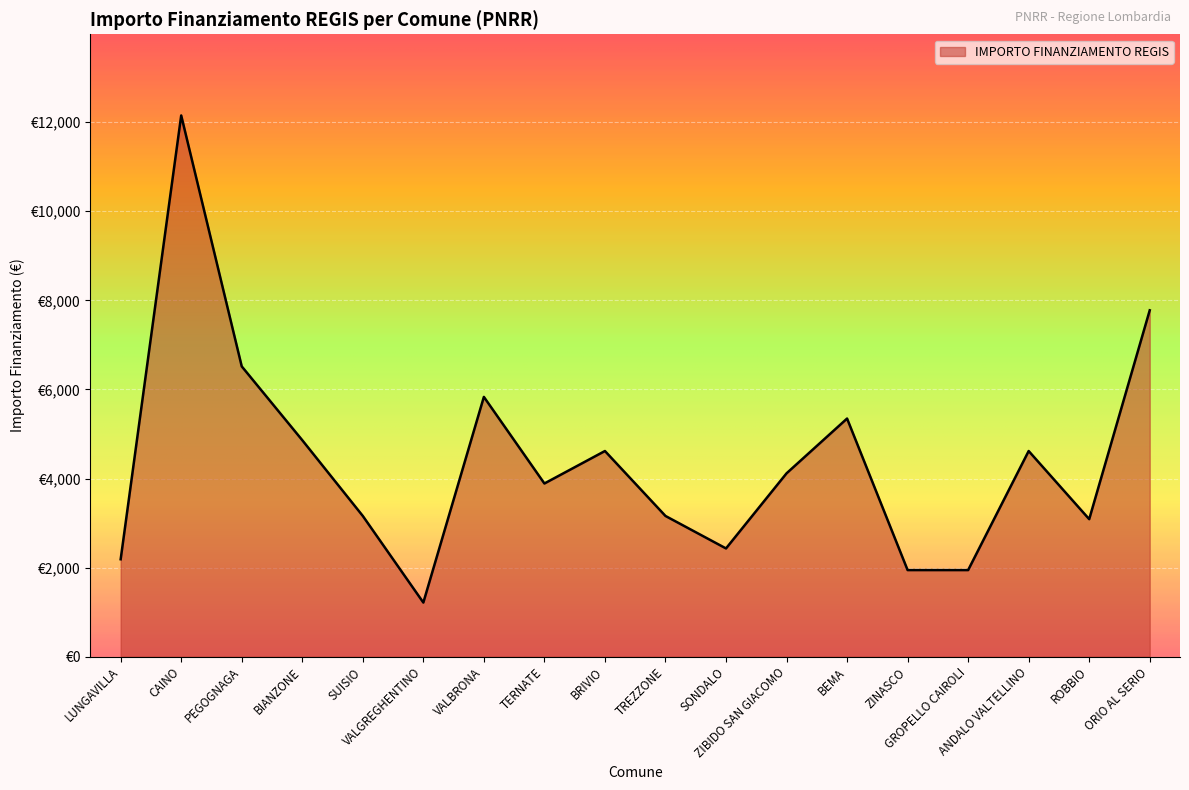

How many categories are shown in the chart?

18